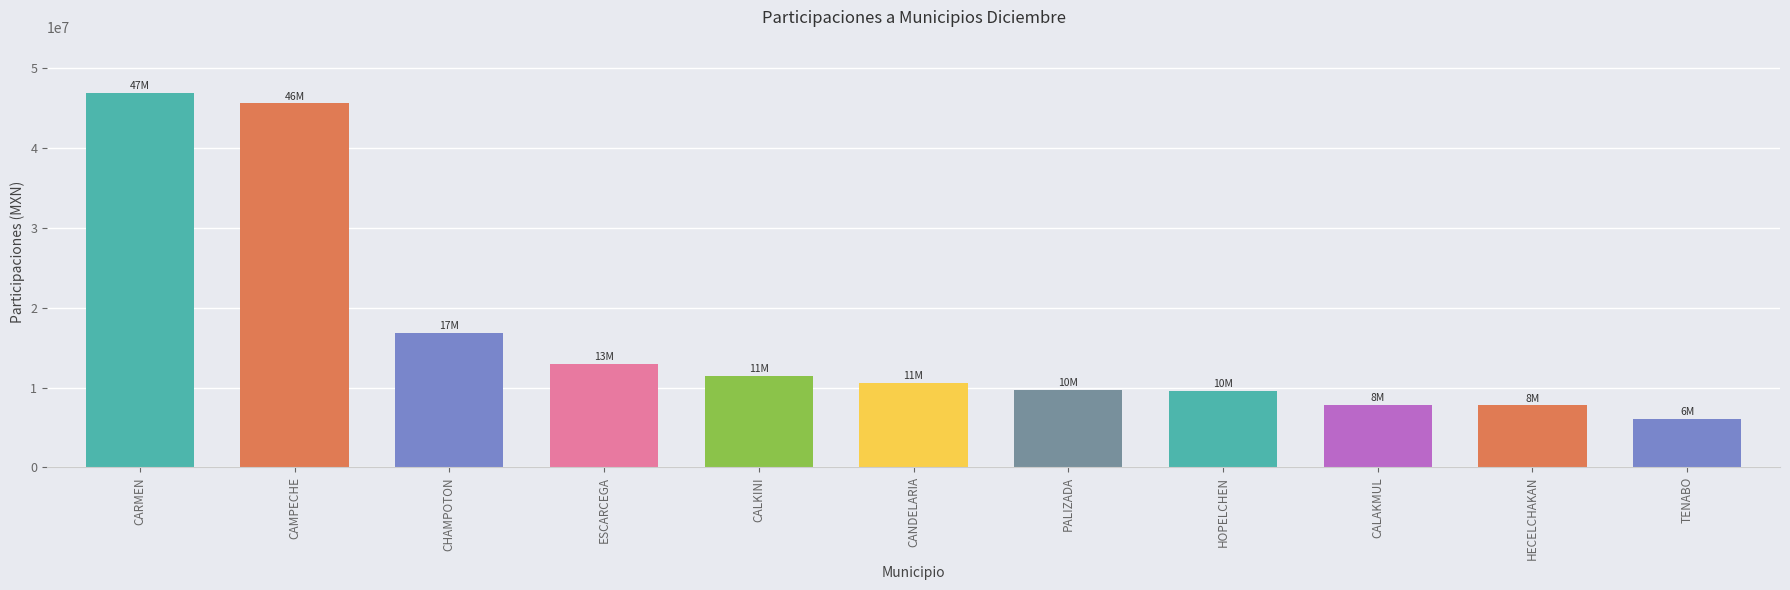

What is the difference between the maximum and minimum values?

40891303.0